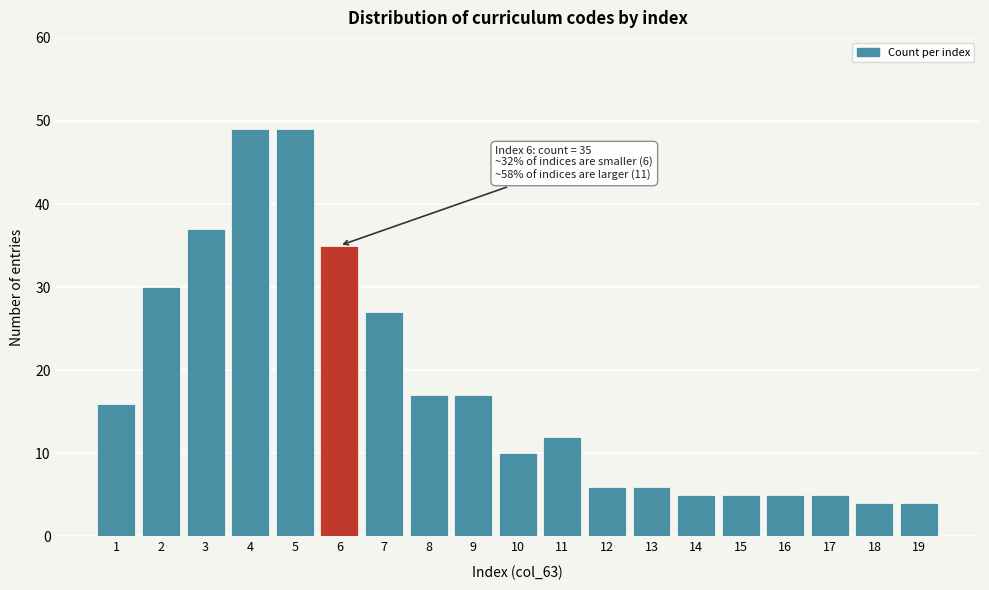

Reading left to right, list all the values displayed in this chart.

1=16	2=30	3=37	4=49	5=49	6=35	7=27	8=17	9=17	10=10	11=12	12=6	13=6	14=5	15=5	16=5	17=5	18=4	19=4